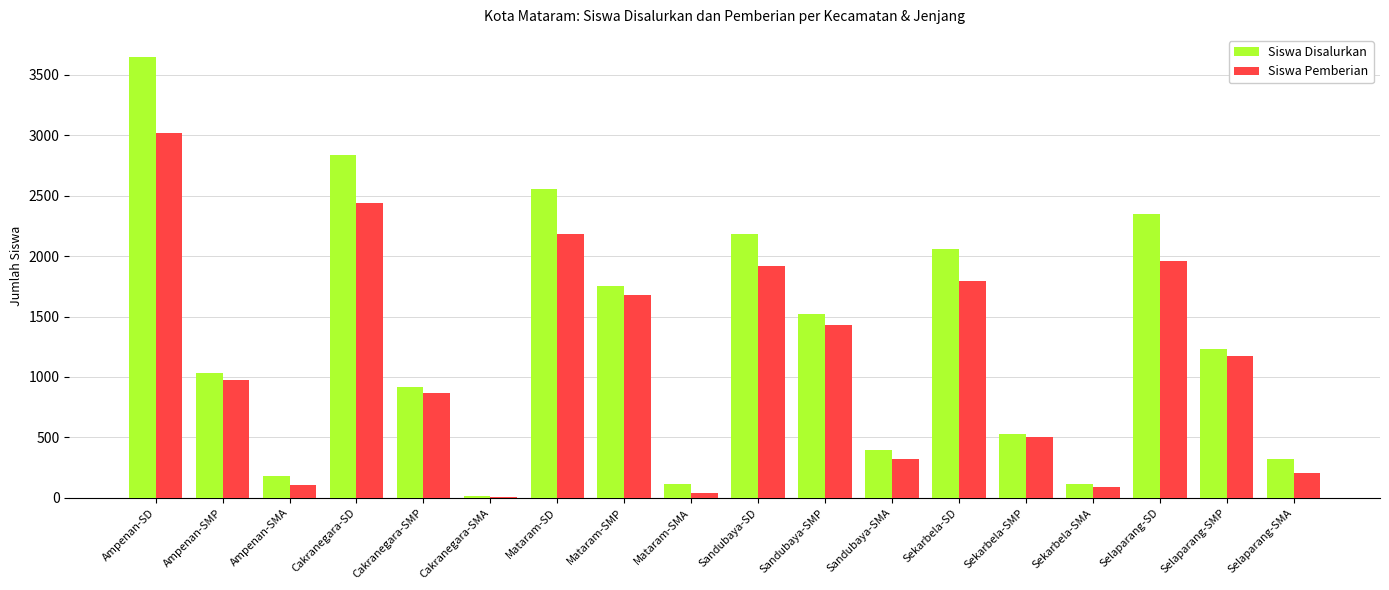

Where is Siswa Disalurkan nearest to the value 1832?

Mataram-SMP